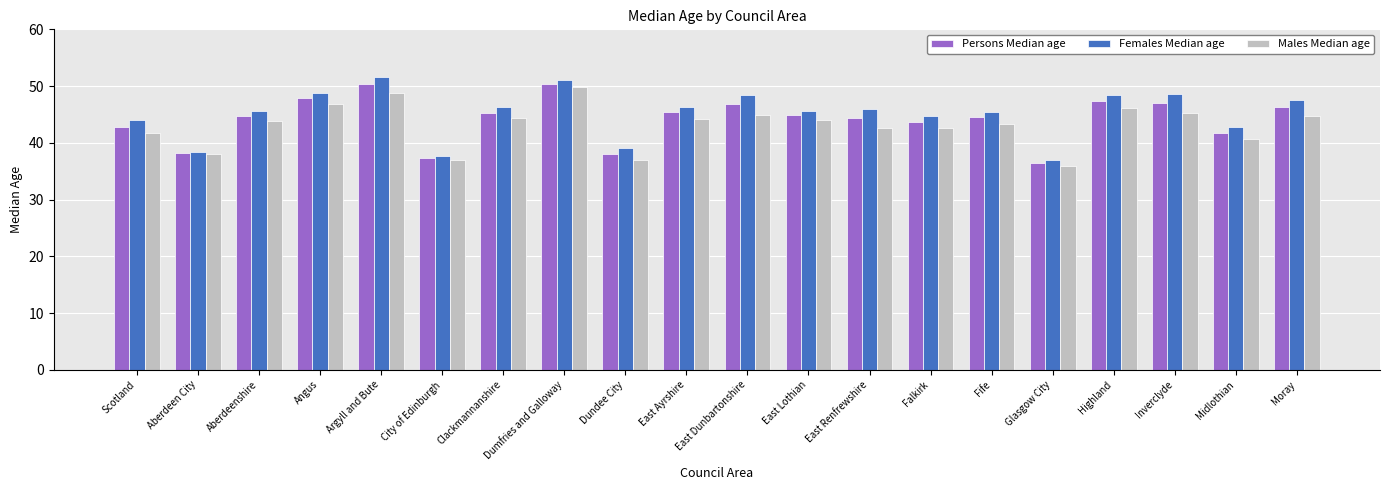

What is the sum of all Females Median age values?

903.6